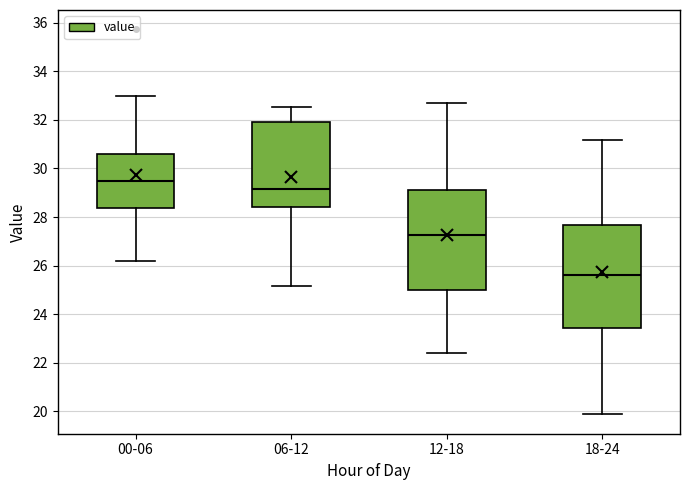

Where does the upper whisker of the box for 00-06 end on the y-axis? The values are not printed on the chart, so give them approximately, as read against the axis.

33.0